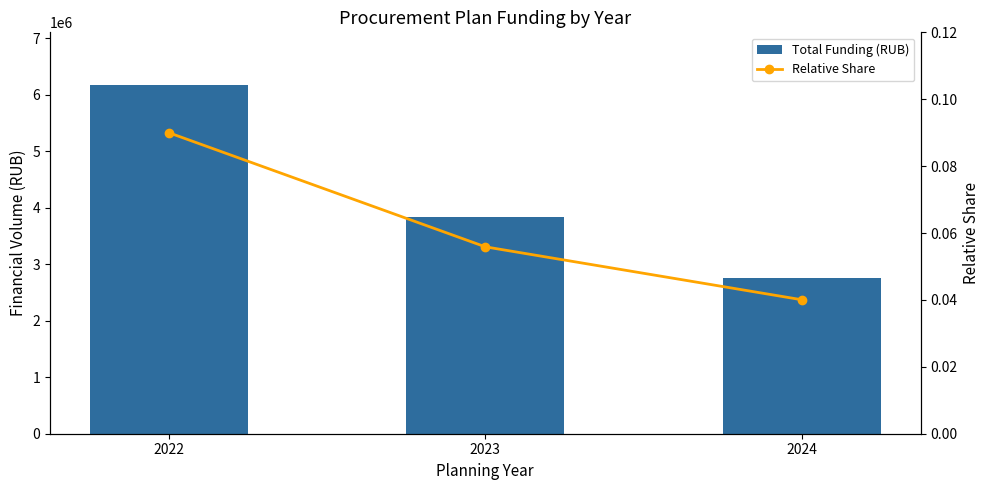

Are the bars grouped side by side (vs. stacked)?

Yes